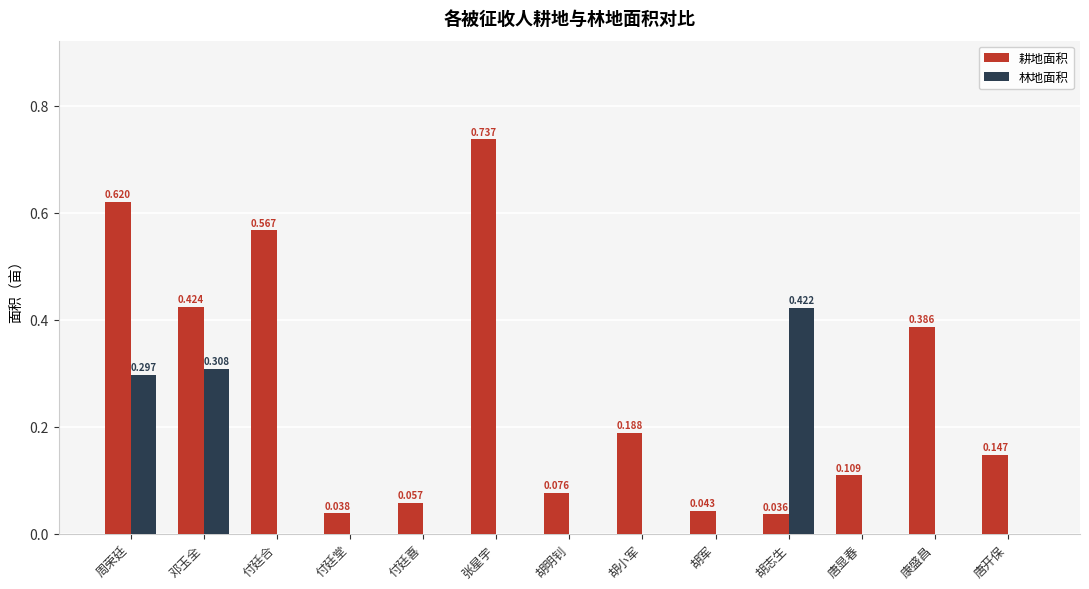

Which series changed the most between 周荣廷 and 胡明钊?

耕地面积